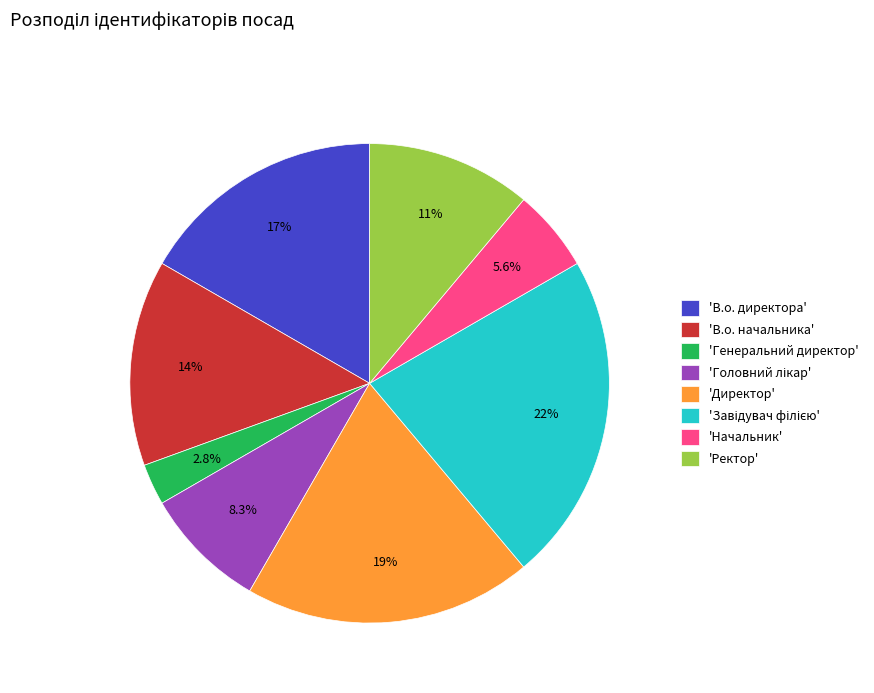

Does any single category account for the majority?

No